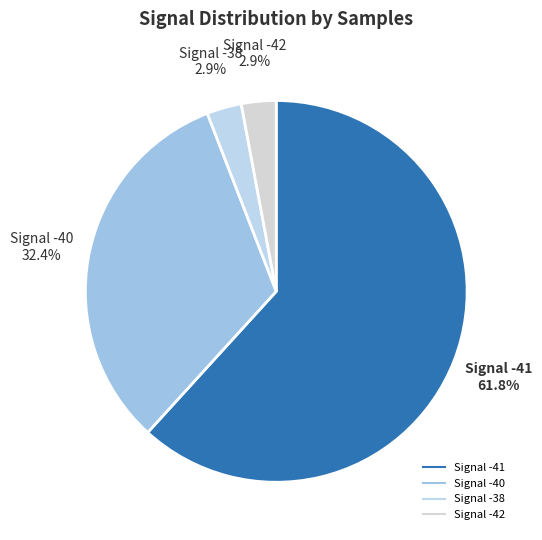

How many segments does this pie chart have?

4